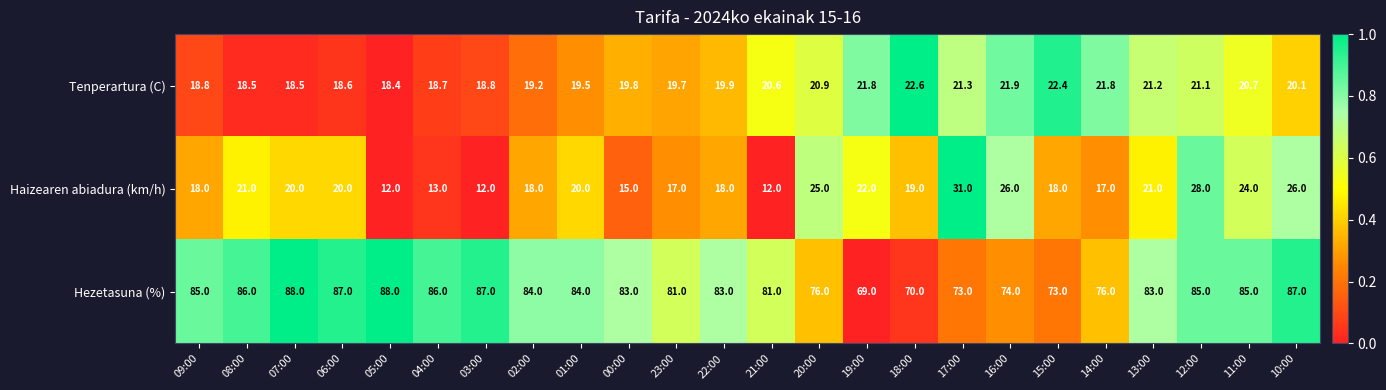

At 22:00, list the series in order from smallest to largest.

Haizearen abiadura (km/h), Tenperartura (C), Hezetasuna (%)